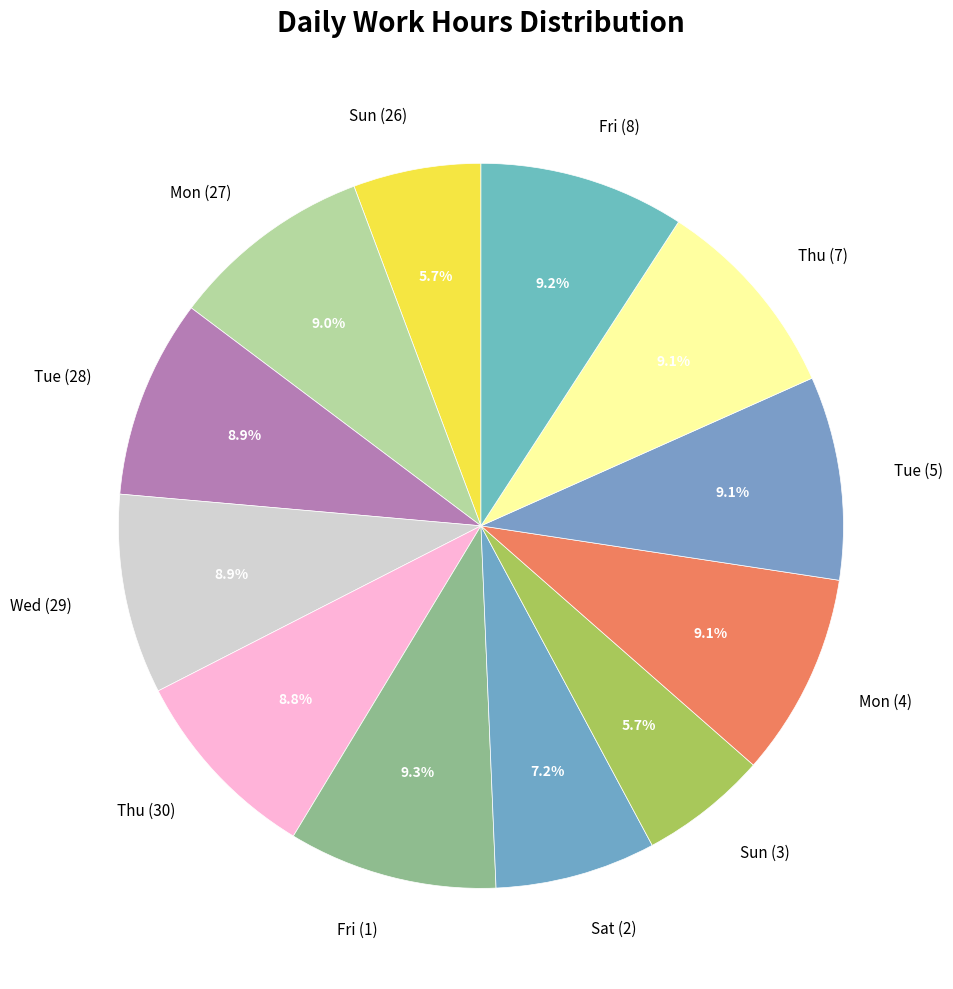

What is the ratio of the value at Fri (1) to the value at Tue (5)?

1.0